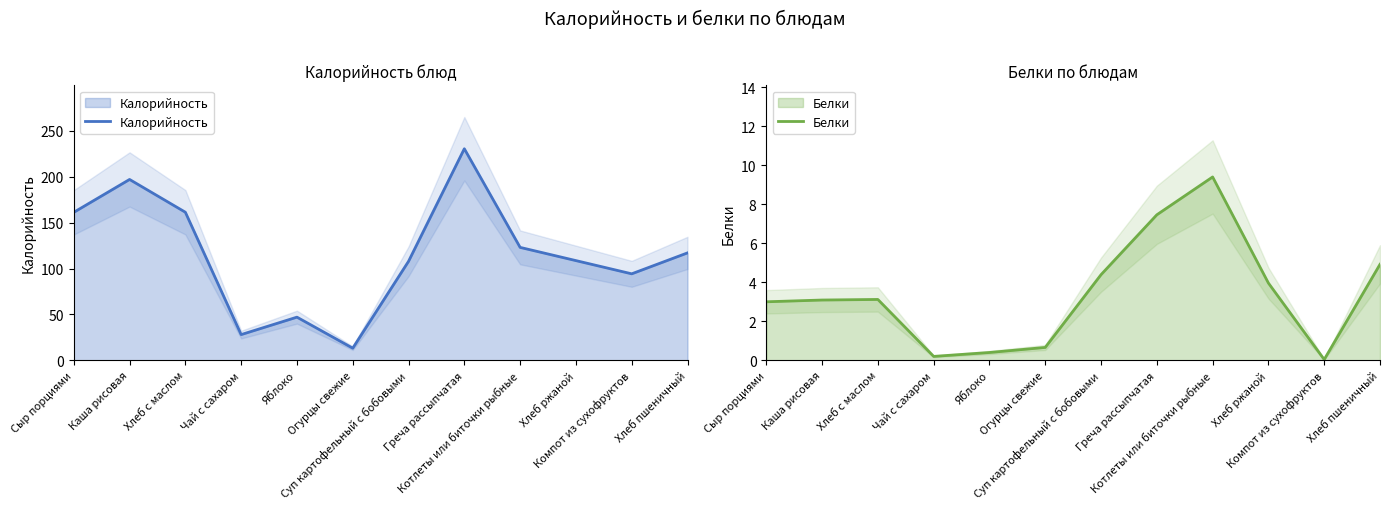

Where is Калорийность nearest to the value 121?

Котлеты или биточки рыбные